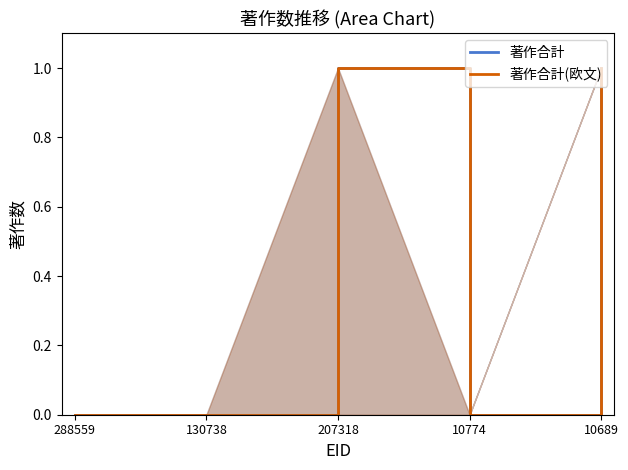

How many 著作合計 values are between 0 and 1?

5